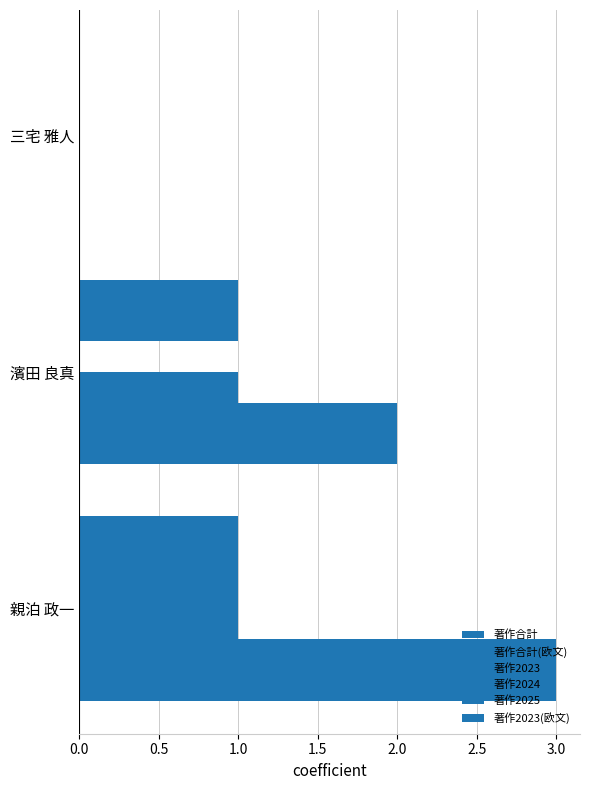

Count the number of categories in the chart.

3